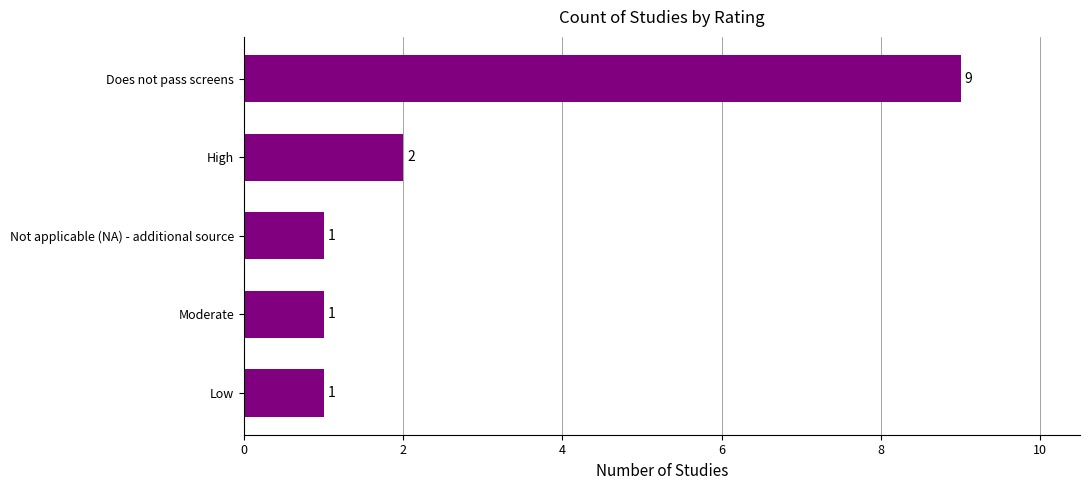

What is the smallest value displayed?

1